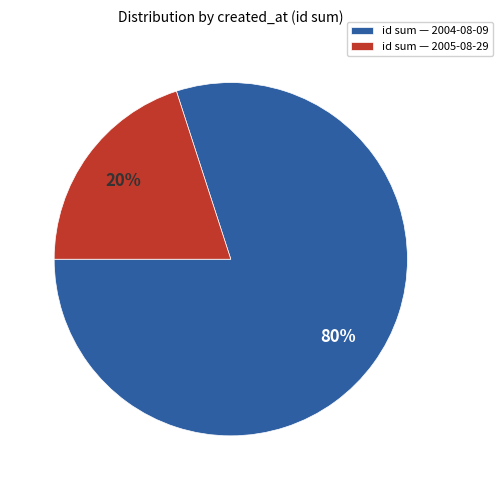

What percentage is the id sum — 2005-08-29 slice, to the nearest percent?

20%